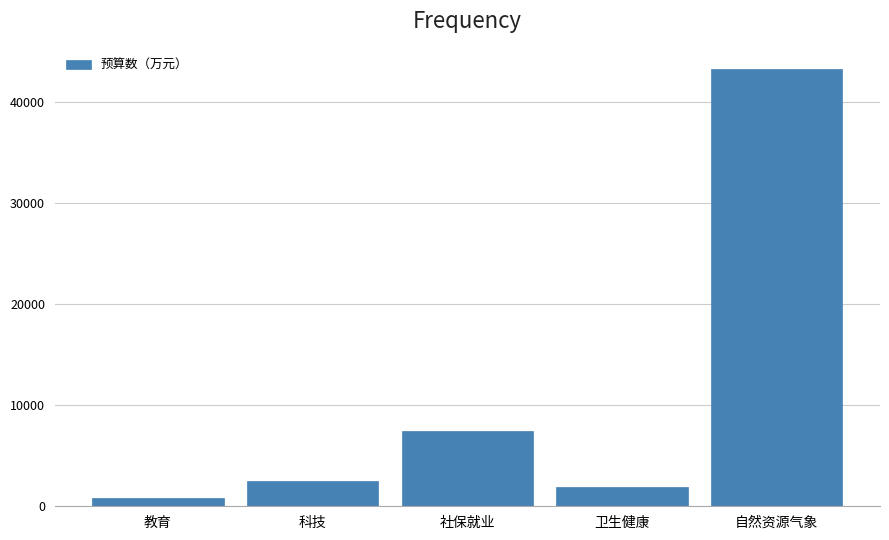

Reading left to right, extract all data points from this chart.

827.2	2521.1	7470.5	1906.8	43233.1